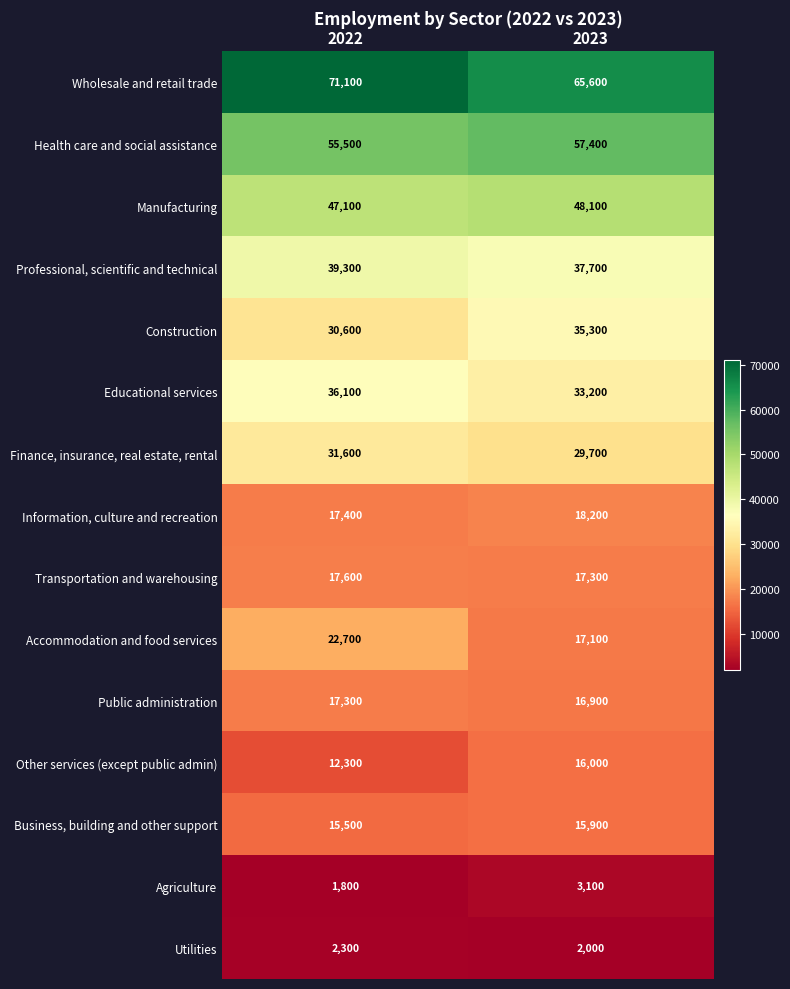

How many categories are shown in the chart?

2